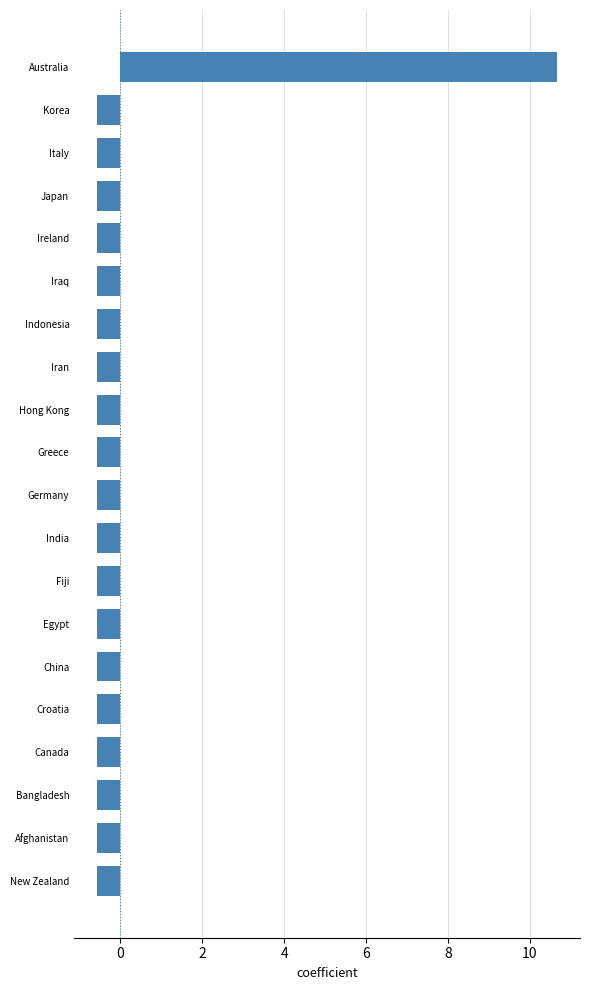

What is the value of the 12th bar from the top?

-0.6